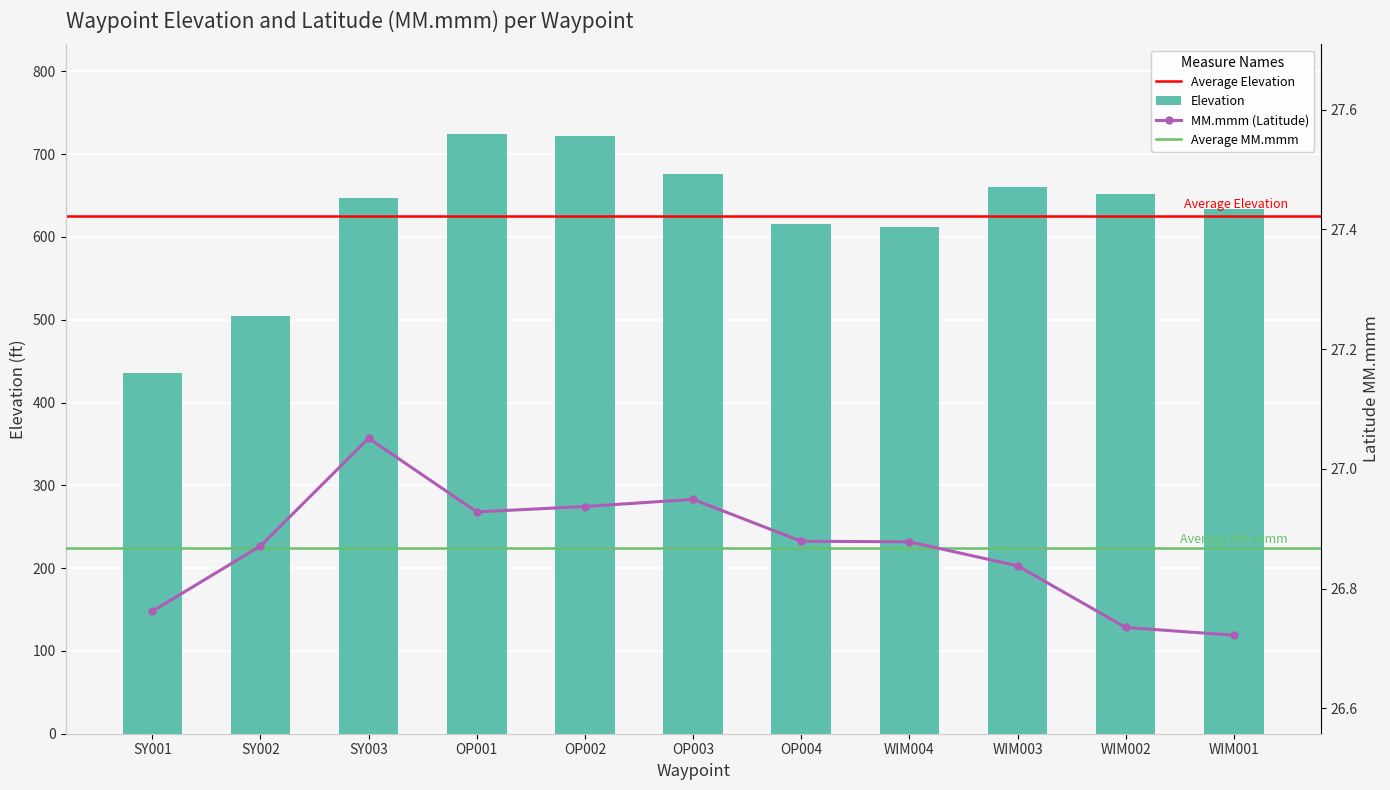

Reading right to left, transcribe all the data shown in this chart.

Elevation: WIM001=634.0	WIM002=652.0	WIM003=660.0	WIM004=612.0	OP004=616.0	OP003=676.0	OP002=722.0	OP001=724.0	SY003=647.0	SY002=505.0	SY001=436.0
MM.mmm: WIM001=26.7	WIM002=26.7	WIM003=26.8	WIM004=26.9	OP004=26.9	OP003=26.9	OP002=26.9	OP001=26.9	SY003=27.1	SY002=26.9	SY001=26.8